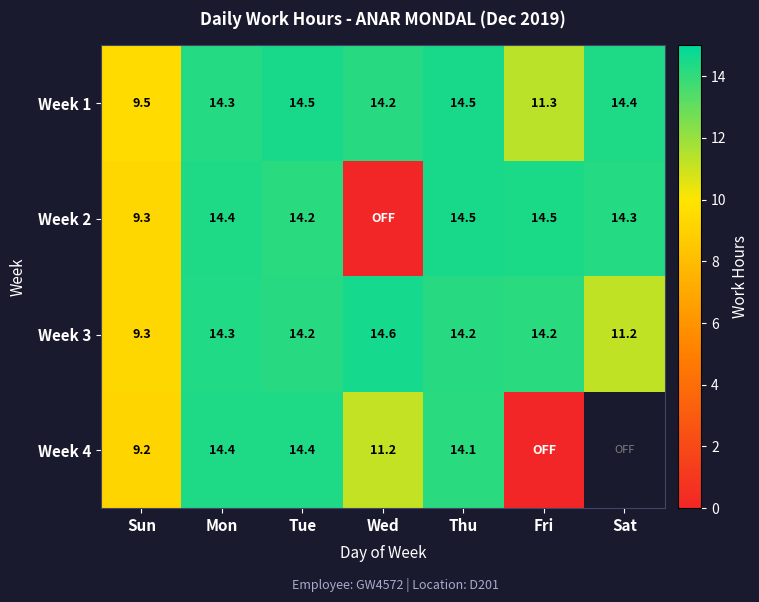

Is it true that Week 3 equals 14.3 at Mon?

True